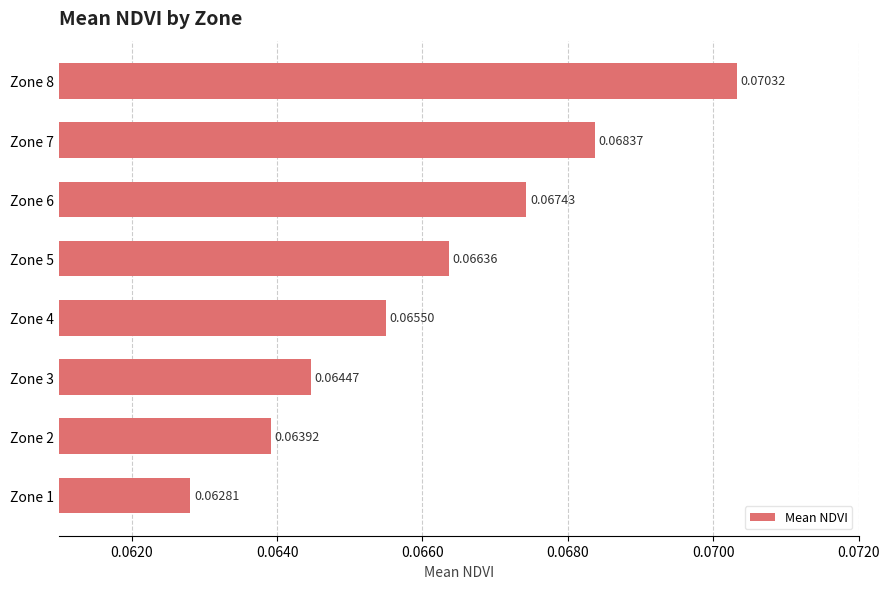

How many bars are there in total?

8